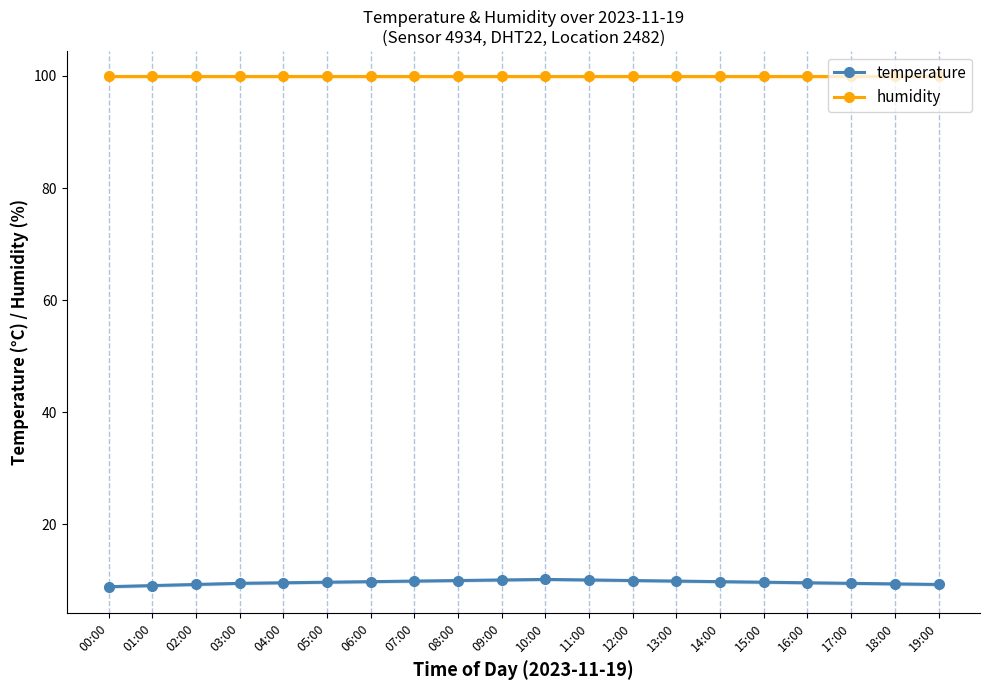

Which series has the widest spread of values?

temperature